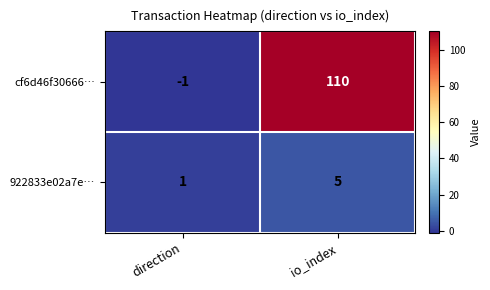

True or false: cf6d46f30666… has a value of -1 at direction.

True